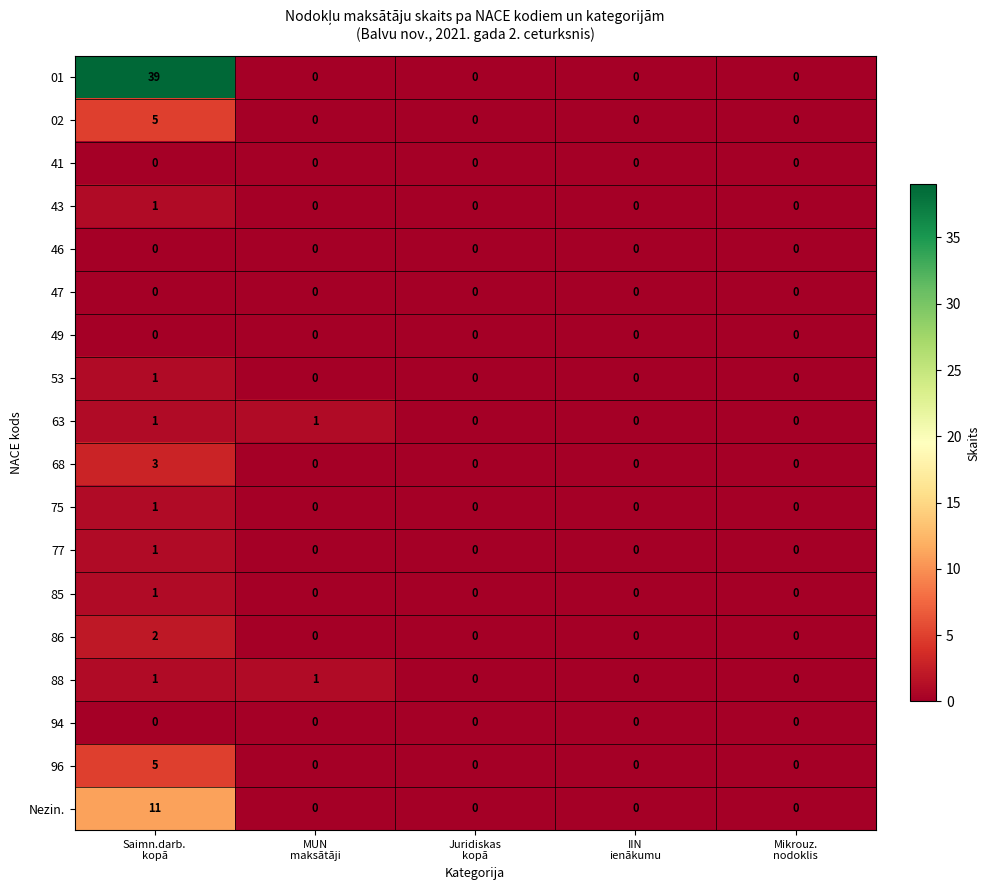

How many 53 values are between 0 and 1?

5